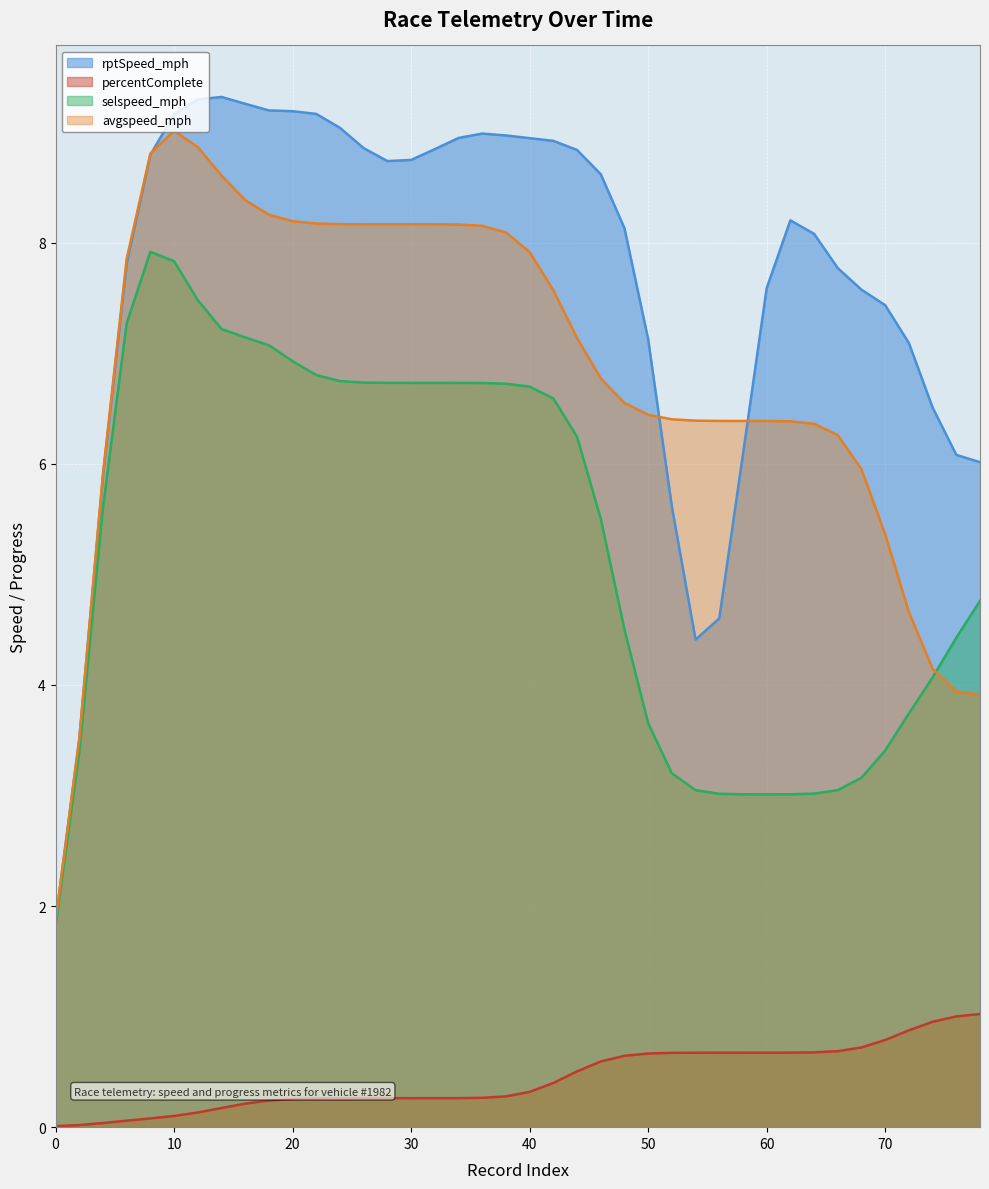

True or false: avgspeed_mph and percentComplete cross at least once.

False